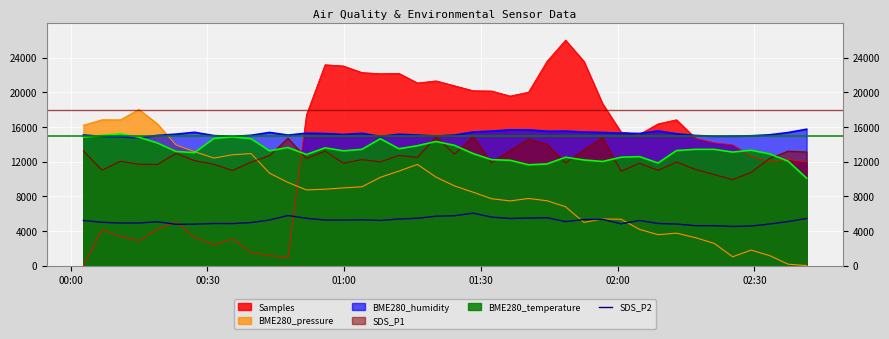

What is the highest value of the SDS_P2 series?

6040.0